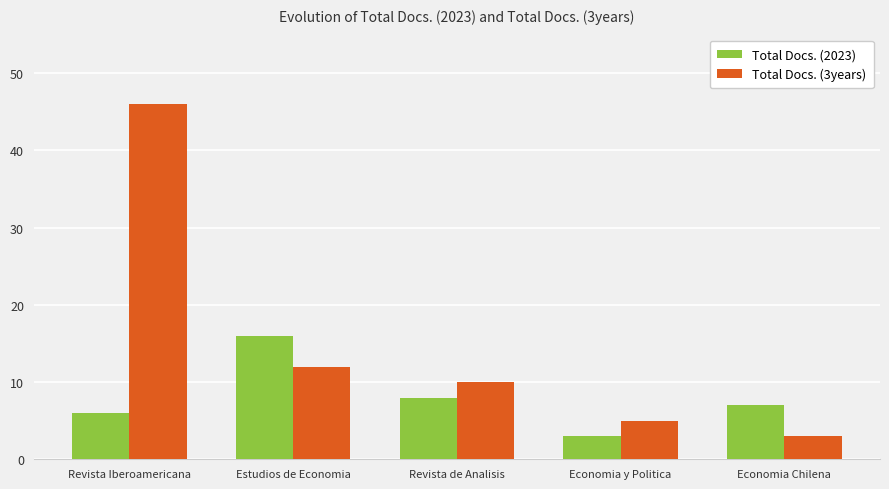

At which label does Total Docs. (3years) first exceed 10?

Revista Iberoamericana